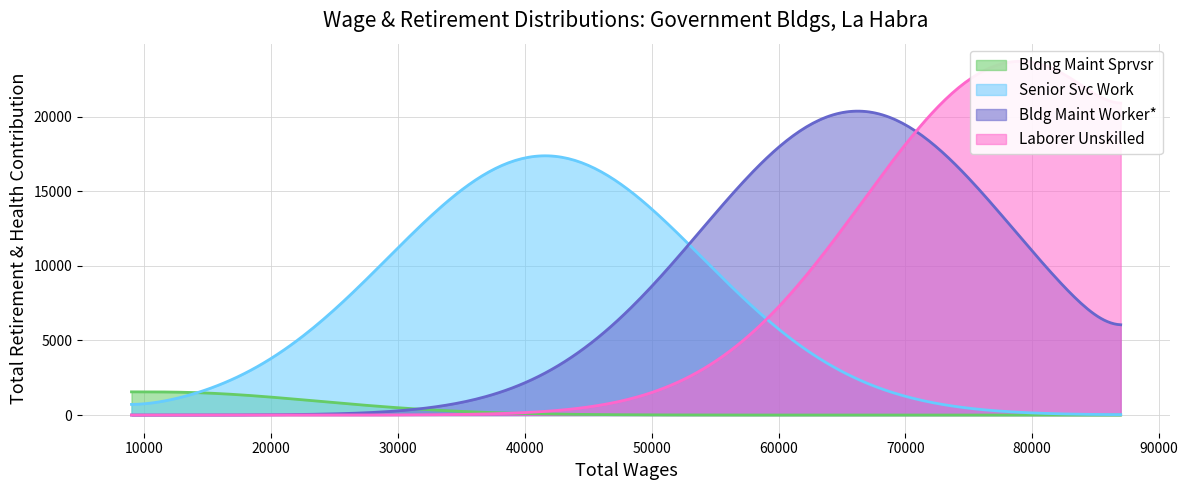

What is the maximum value for Senior Svc Work?

17380.2